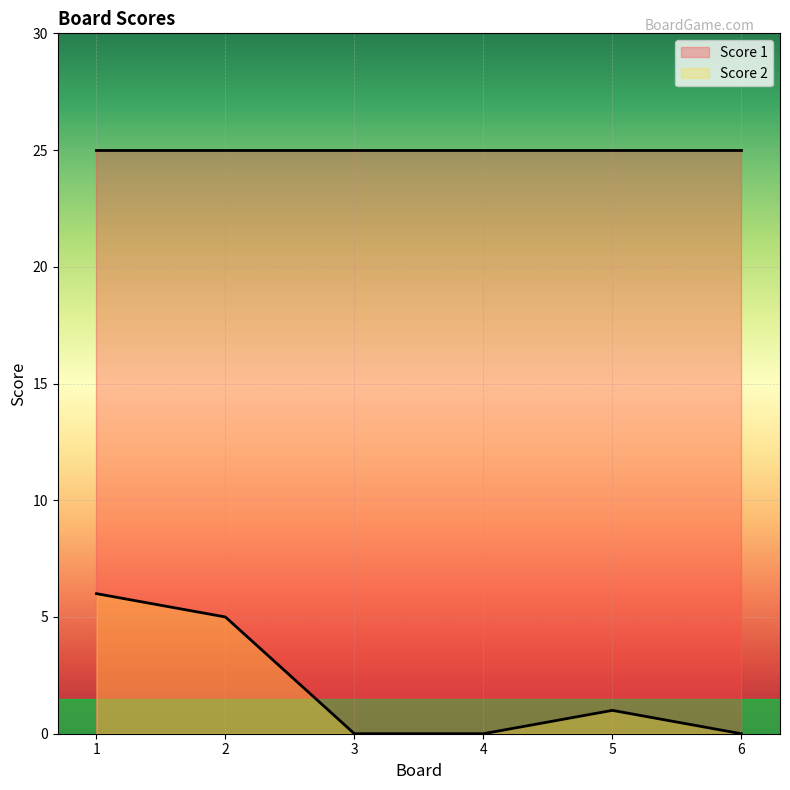

How many values are above zero?

3